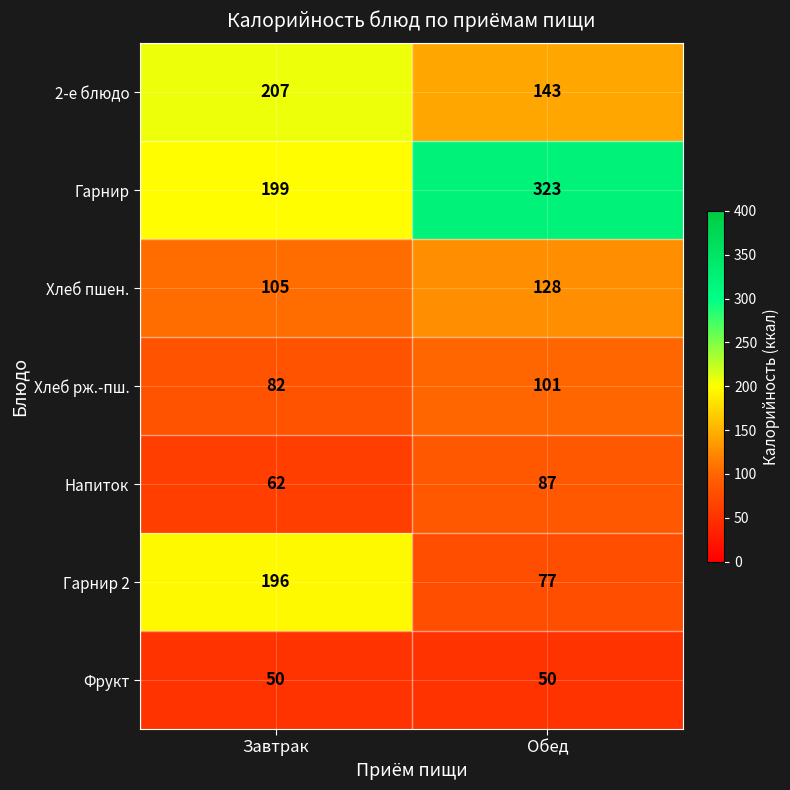

The value of Гарнир 2 at Обед is 48. True or false?

False